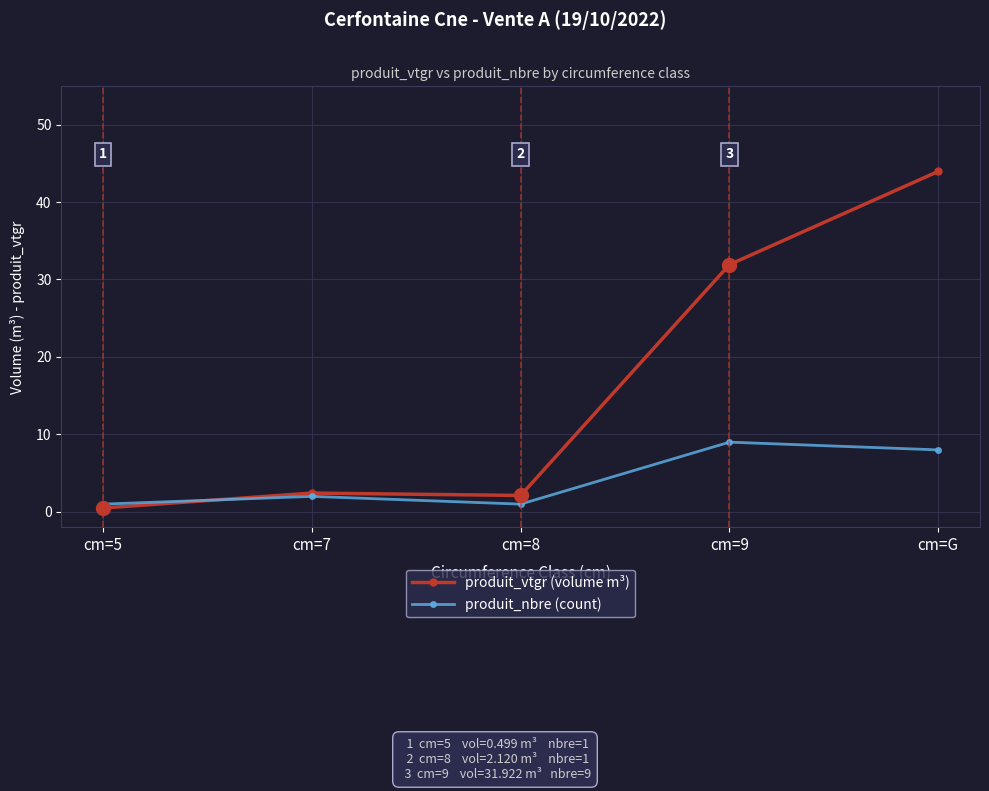

At how many categories does at least one series exceed 5?

2